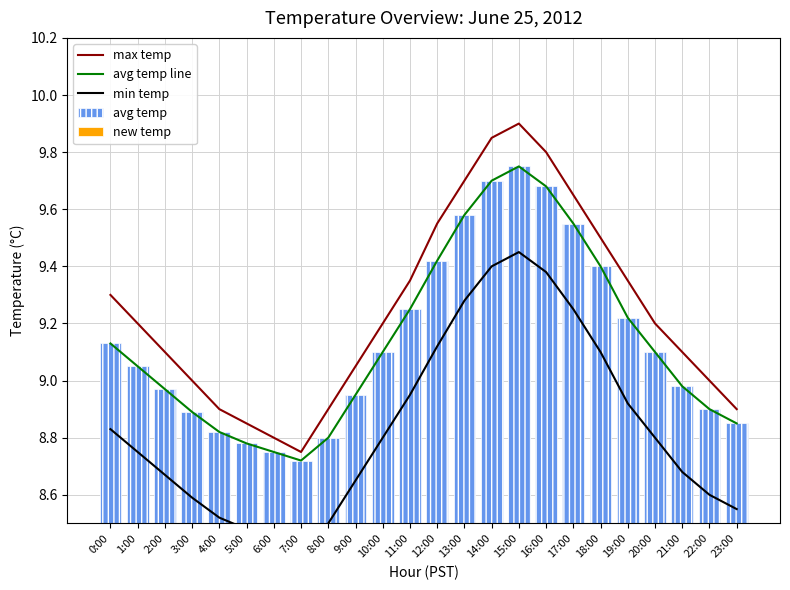

Where does the avg temp line series first go above 9?

0:00